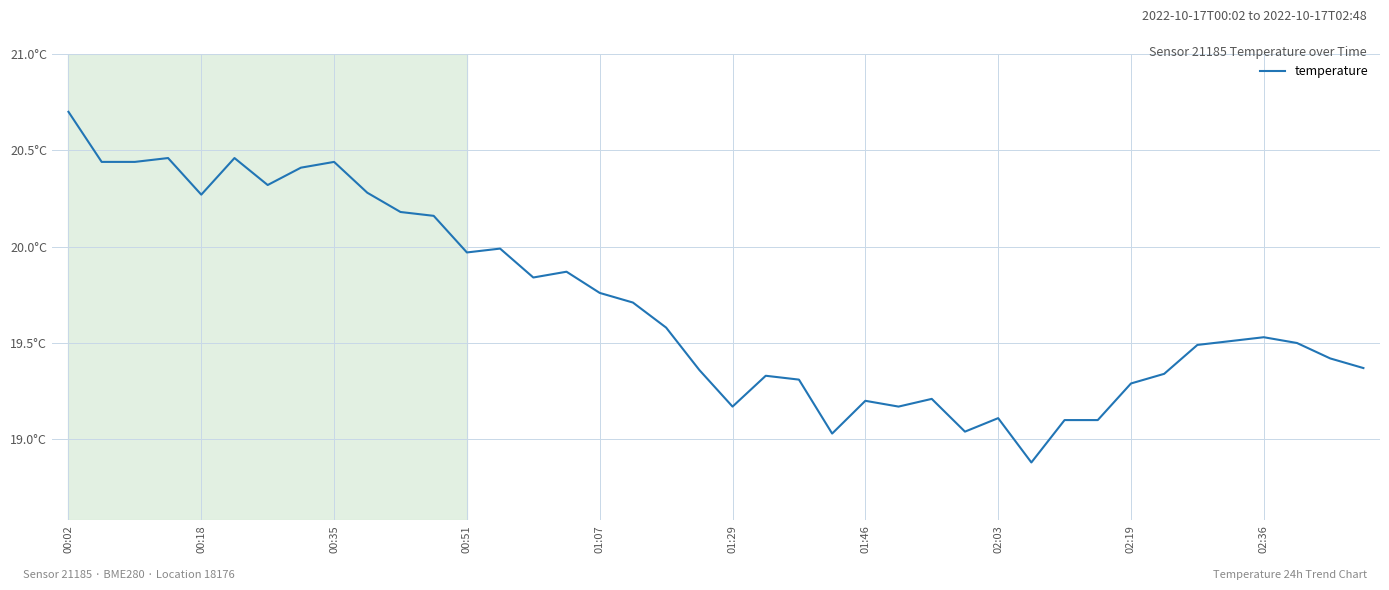

Is this an area chart (filled region under the line)?

No